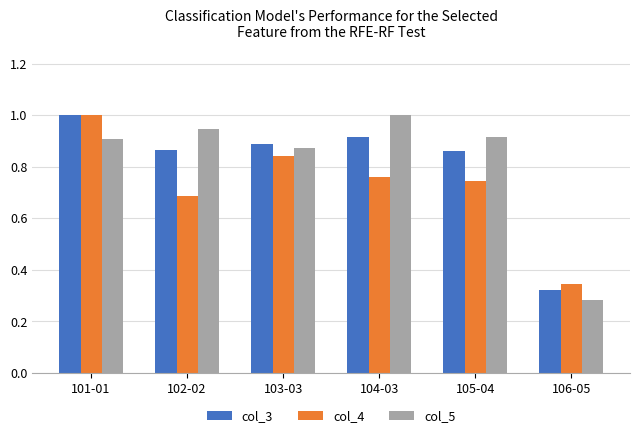

Which series has the largest total across all categories?

col_5